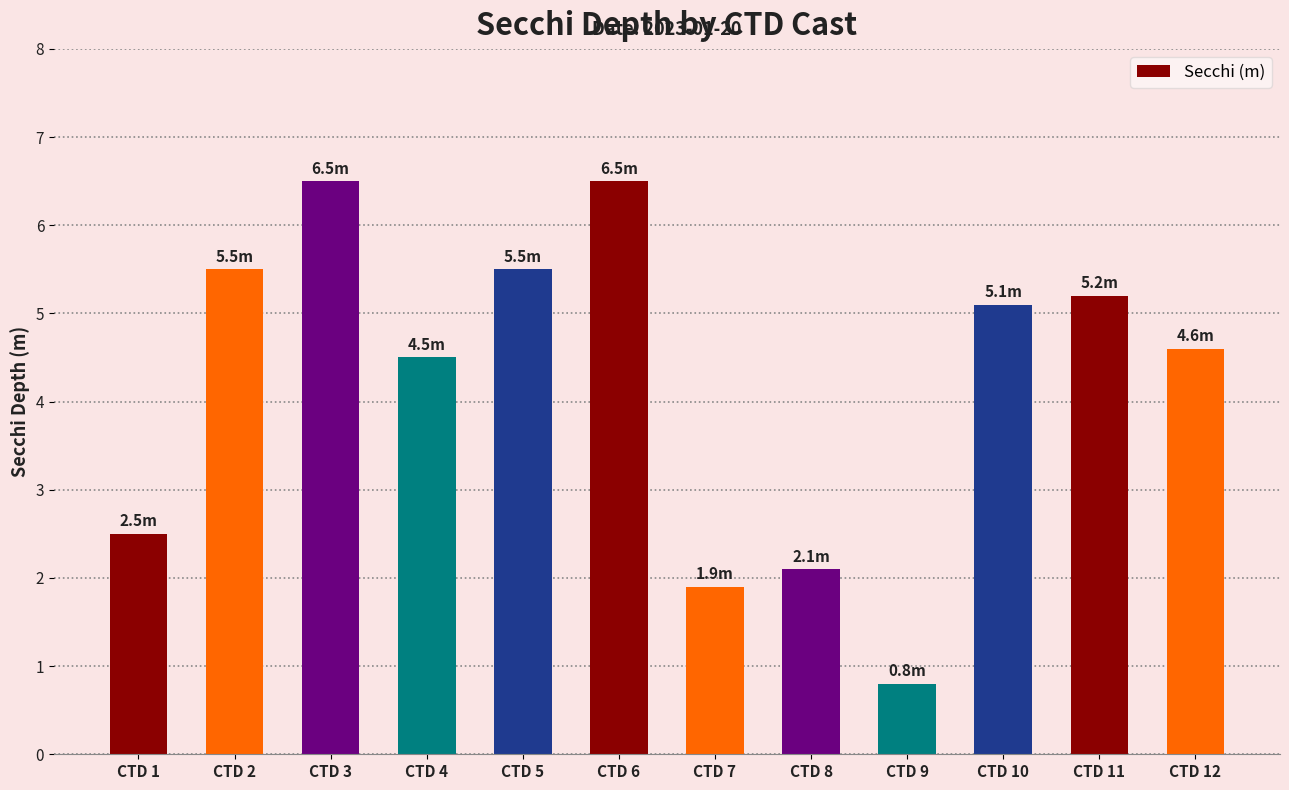

What is the minimum value shown in the chart?

0.8